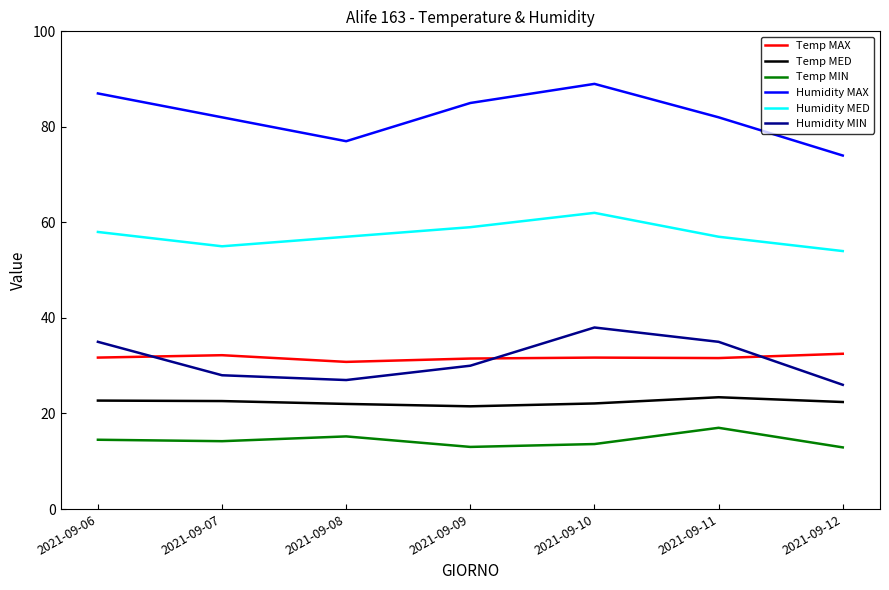

What is the smallest value displayed?

12.9